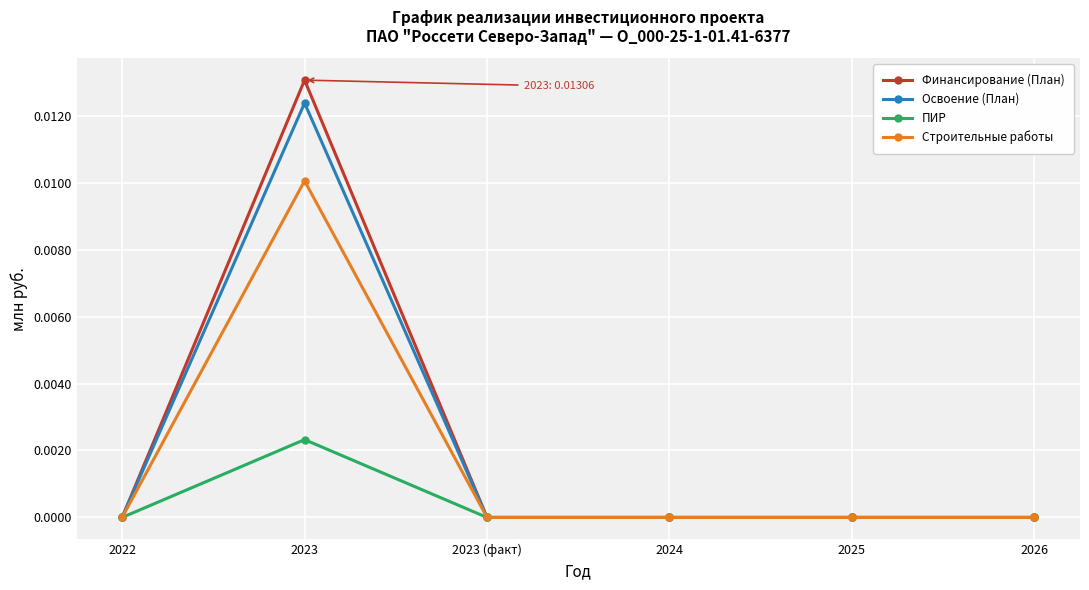

What are all the series names shown in the legend?

Финансирование (План), Освоение (План), ПИР, Строительные работы